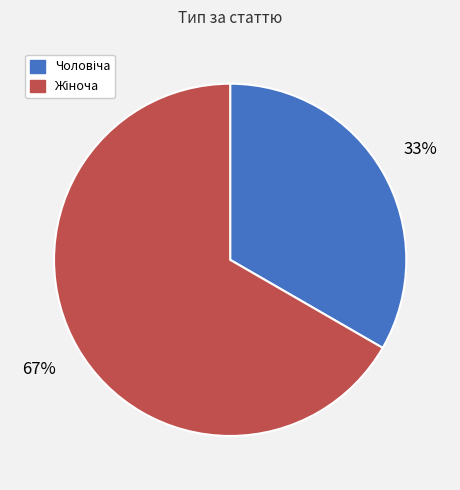

Is there a majority slice in this chart?

Yes